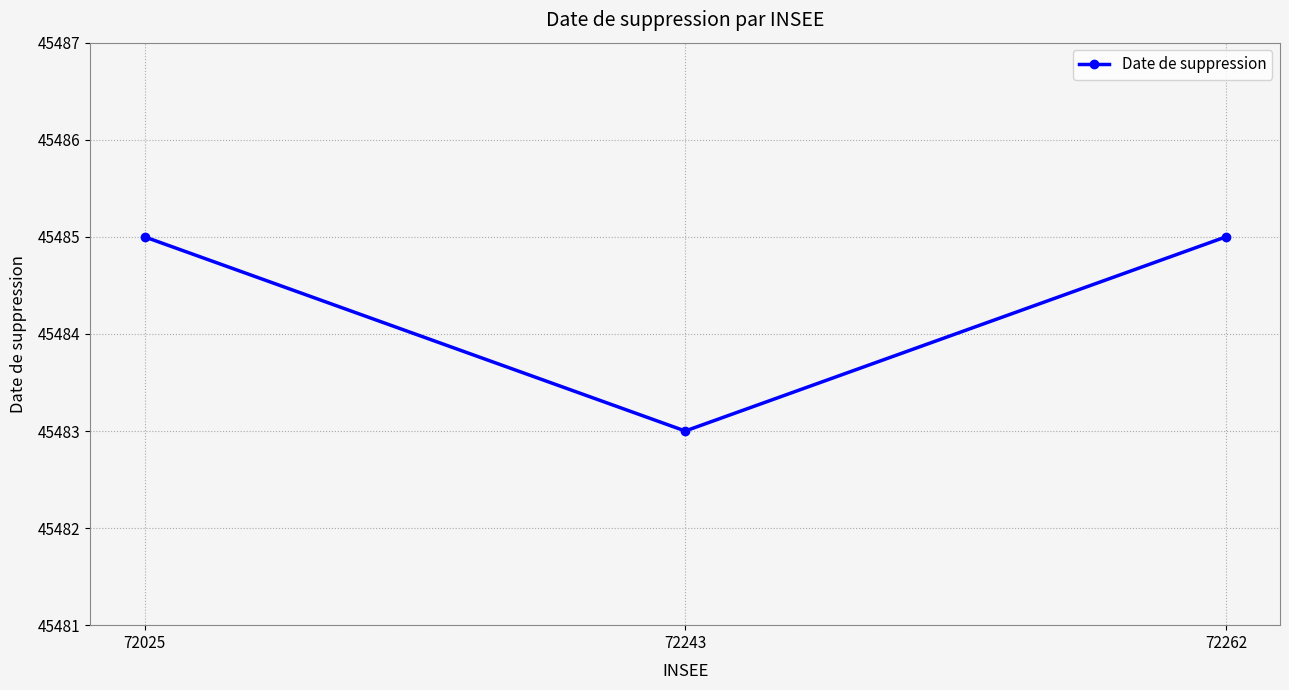

Reading left to right, list all the values displayed in this chart.

72025=45485	72243=45483	72262=45485